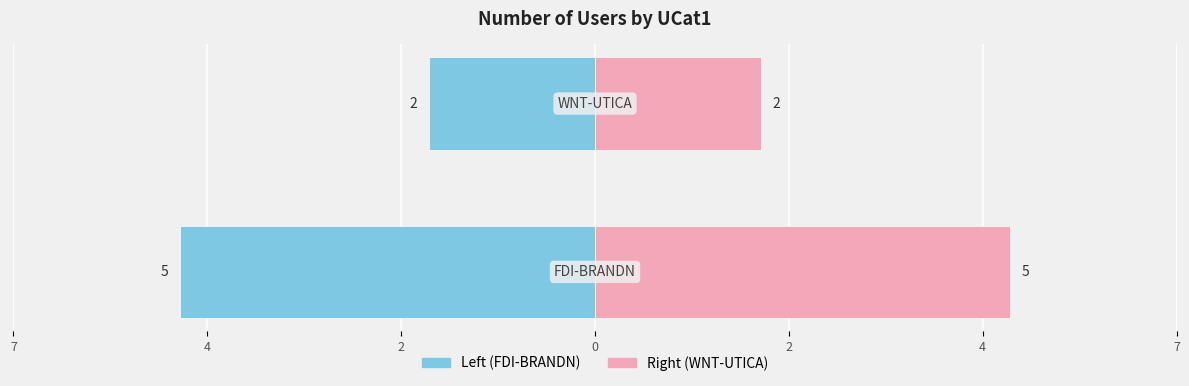

The value at WNT-UTICA is 2. True or false?

True